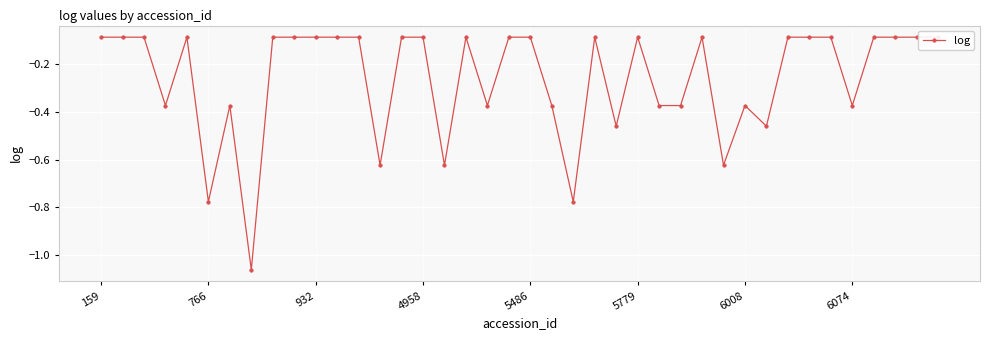

Count the number of data series in this chart.

1